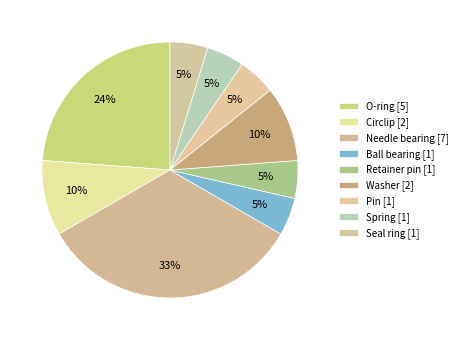

How many segments does this pie chart have?

9